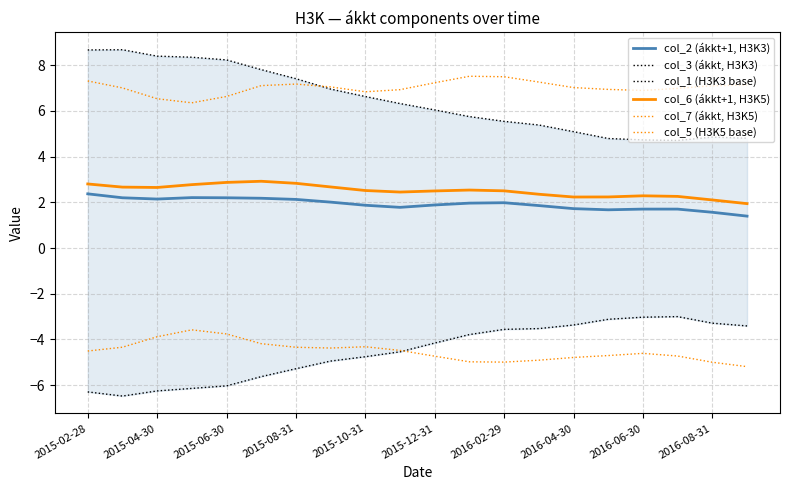

What is the sum of all col_6 (ákkt+1, H3K5) values?

50.1